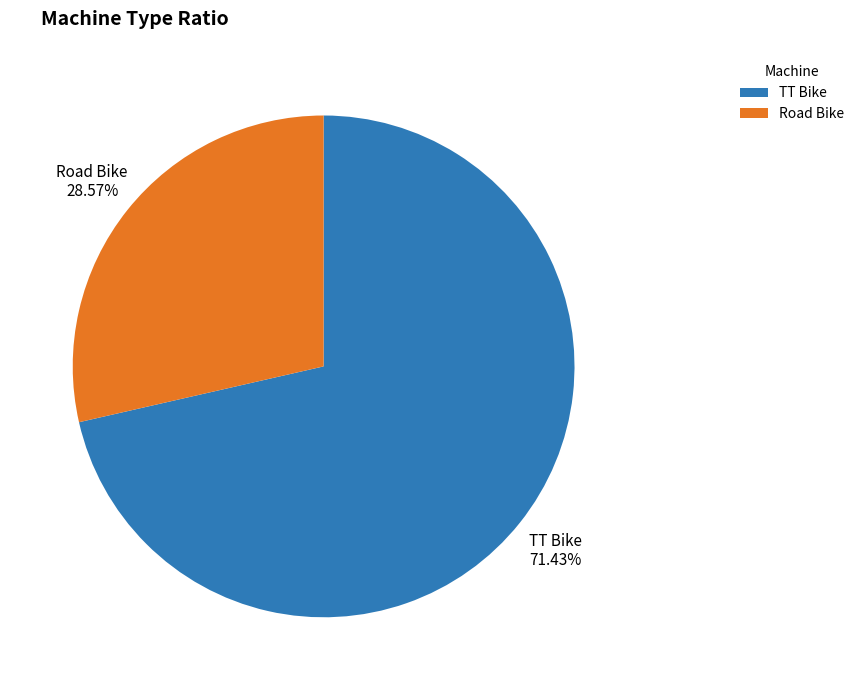

What is the smallest slice in the pie chart?

Road Bike